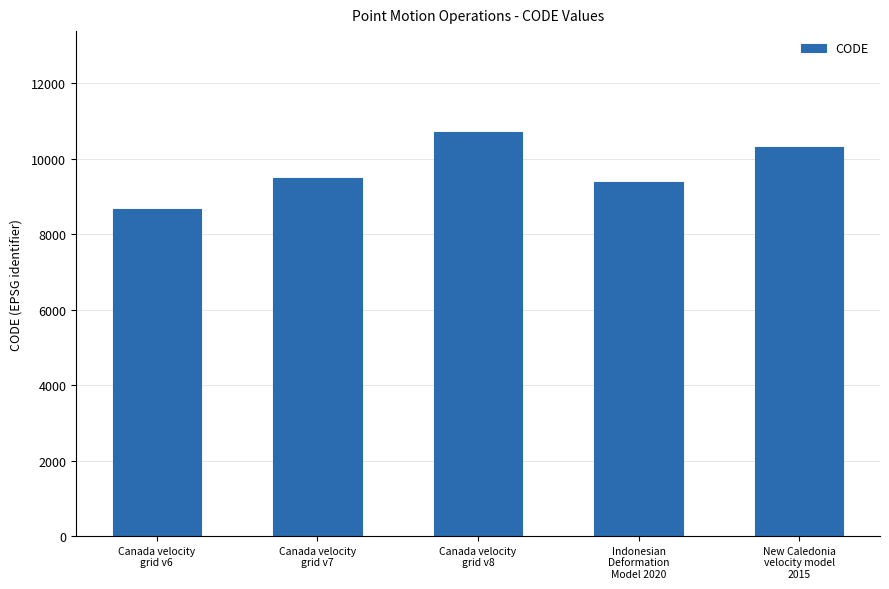

Does the chart contain any negative values?

No